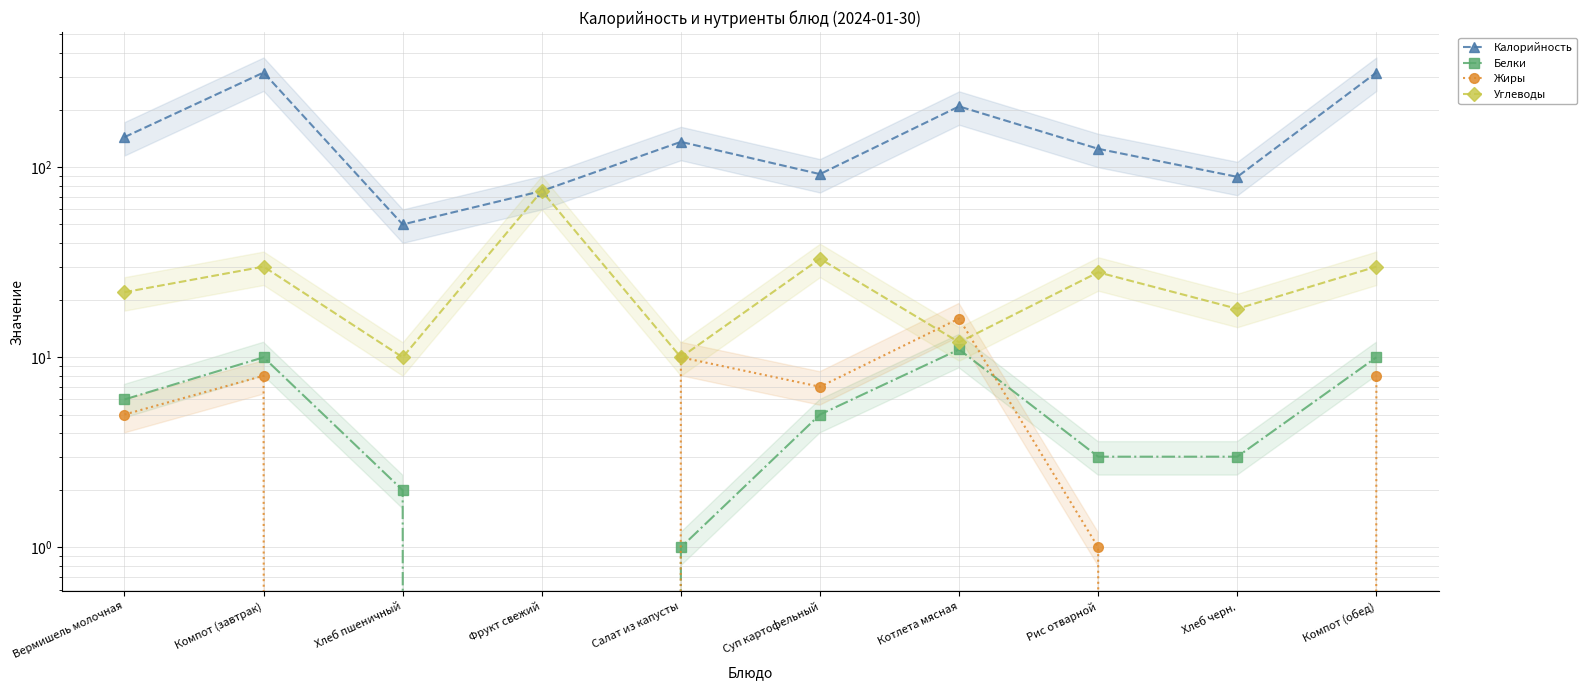

What is the spread (max minus min) of values at Вермишель молочная?

139